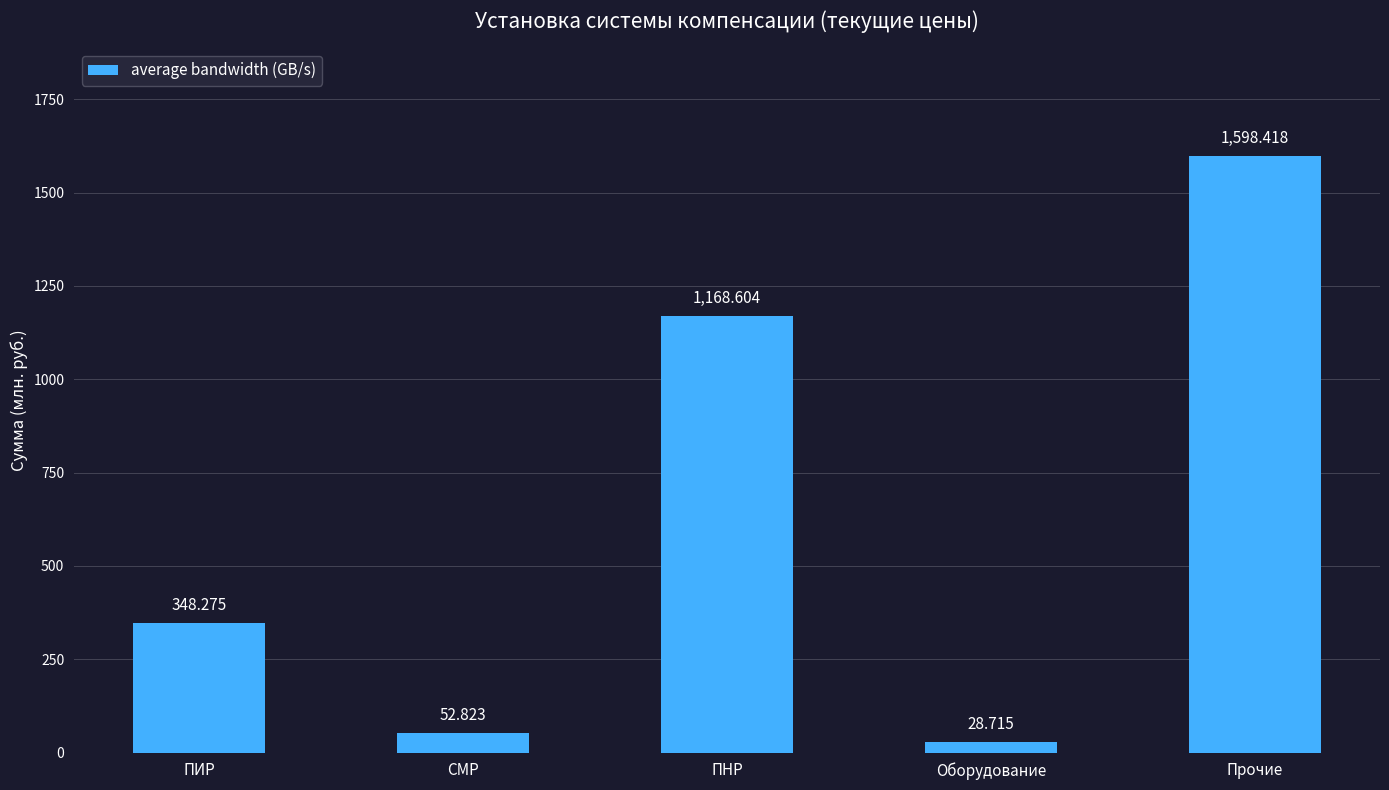

What is the difference between the values at ПИР and СМР?

295.5